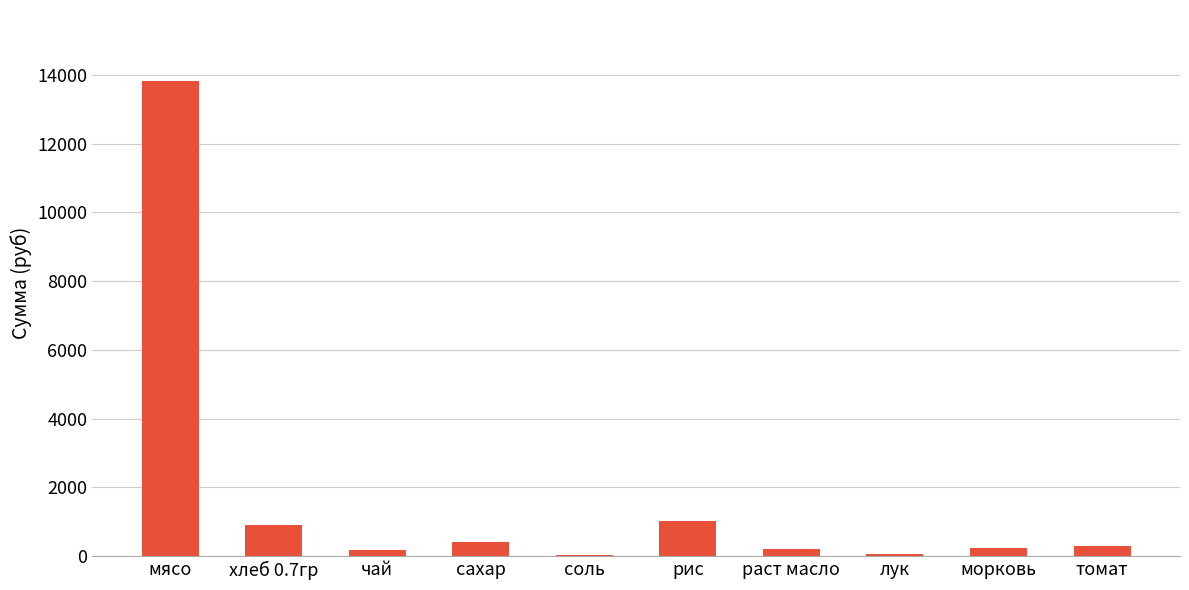

Which has a higher value, чай or сахар?

сахар